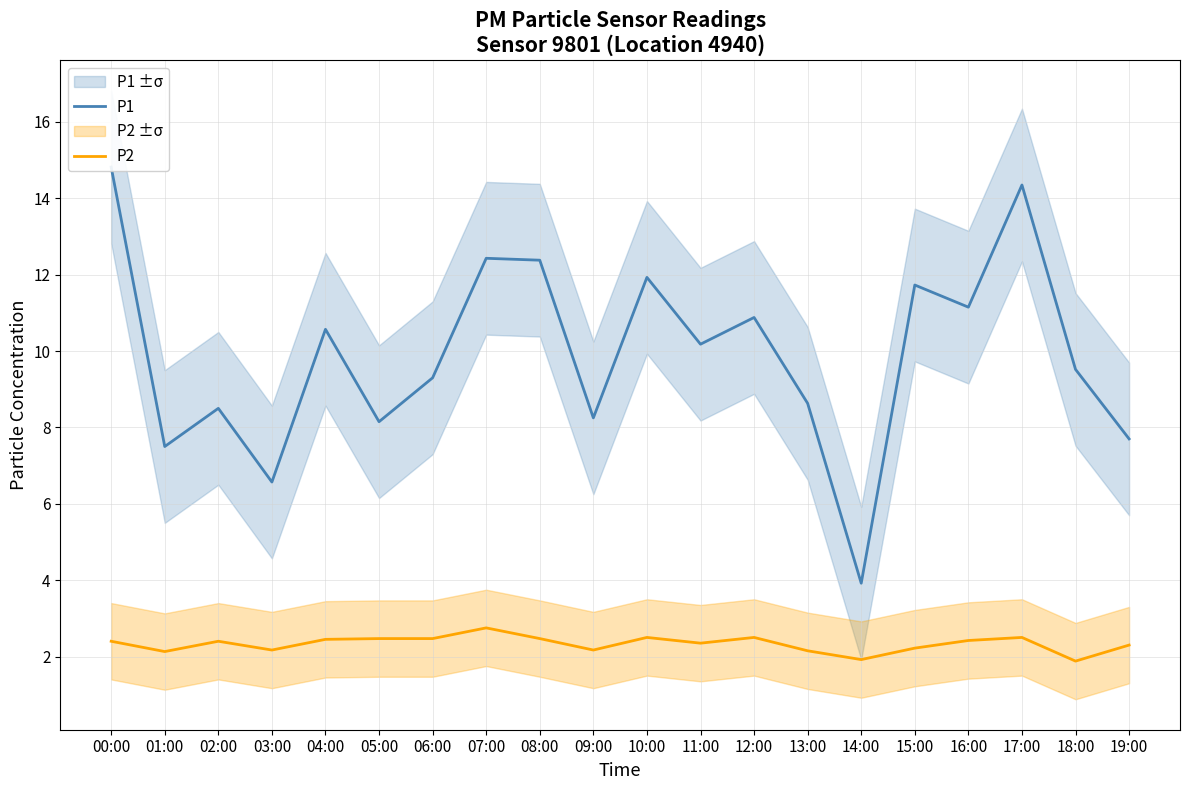

At which label does P1 first exceed 10?

00:00